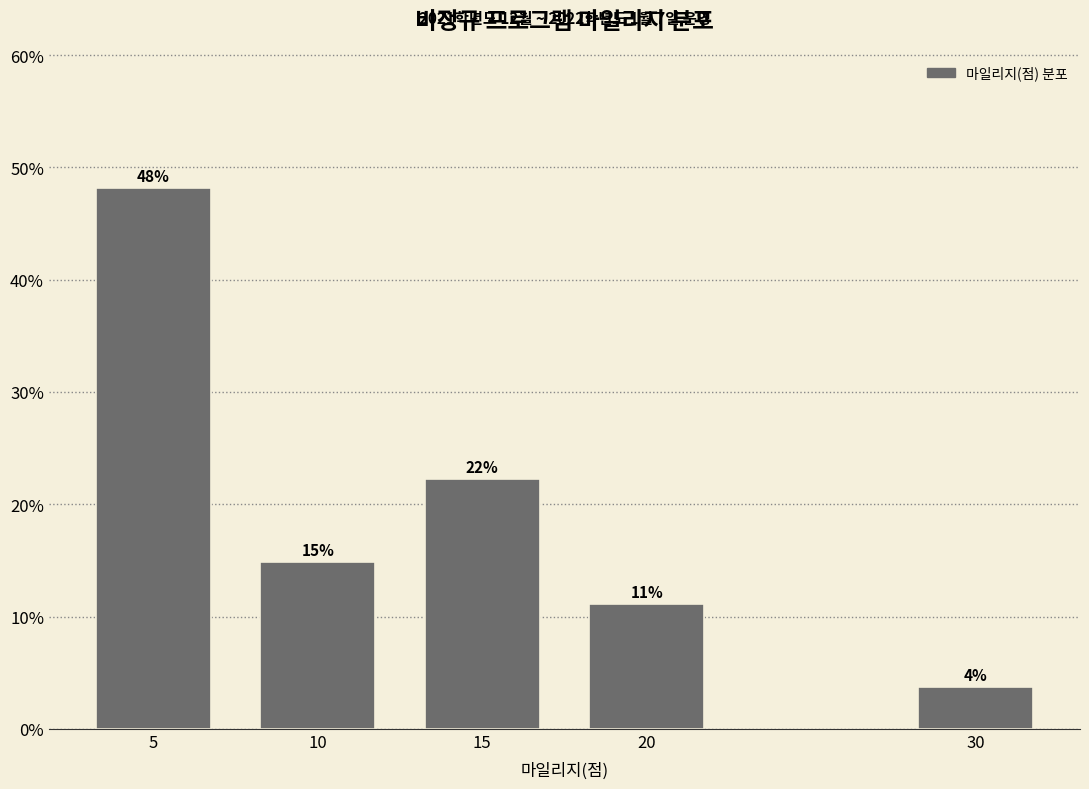

How many bars are there in total?

5